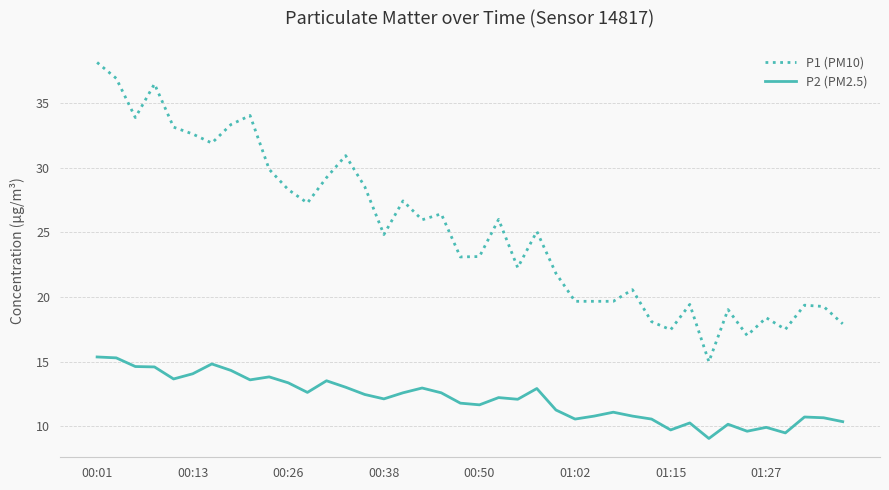

Which series has the widest spread of values?

P1 (PM10)